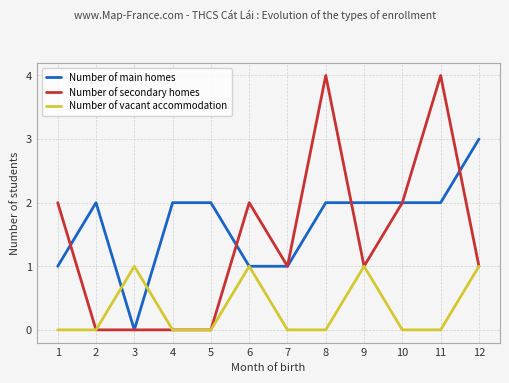

Reading right to left, what are all the values shown in this chart?

Number of main homes: 3	2	2	2	2	1	1	2	2	0	2	1
Number of secondary homes: 1	4	2	1	4	1	2	0	0	0	0	2
Number of vacant accommodation: 1	0	0	1	0	0	1	0	0	1	0	0